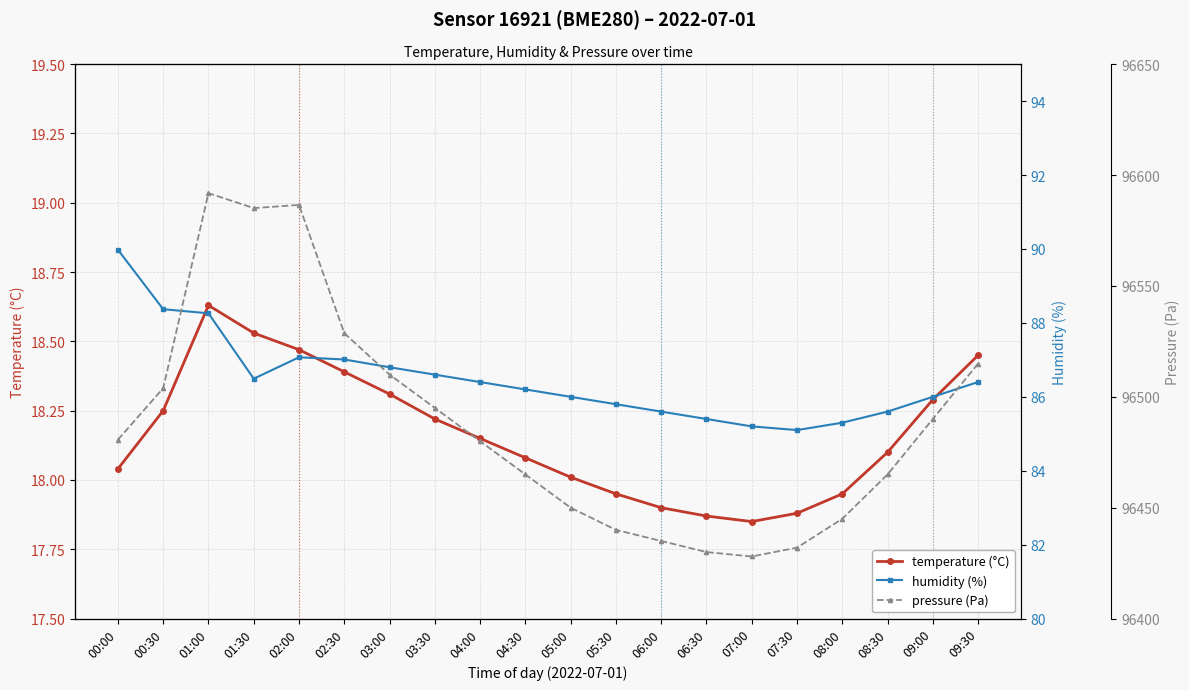

How many interior local peaks does the temperature (°C) series have?

1